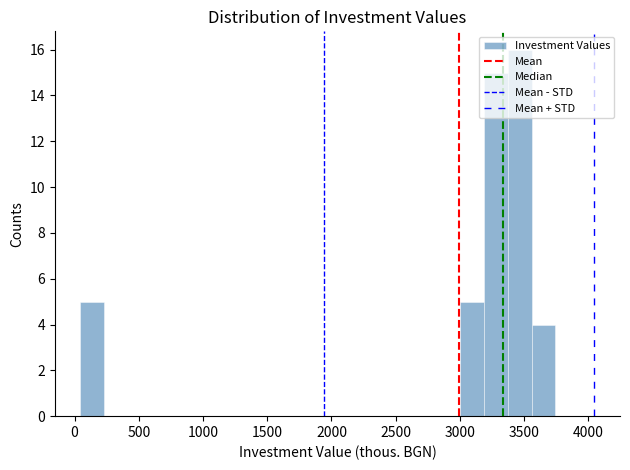

Read against the x-axis, roughly where is the centre of the tallest bar?

3450